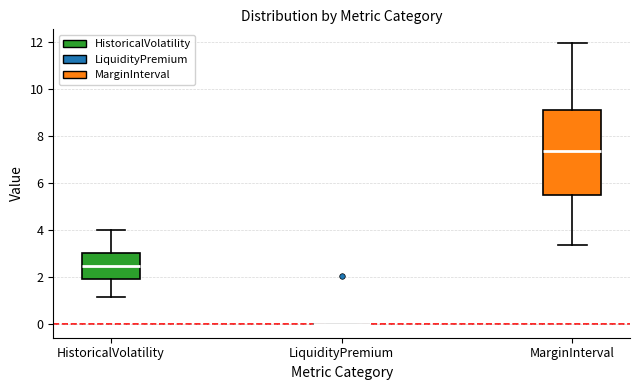

Reading left to right, read every box against the y-axis: the position of its median line, the range the box covers, and the ends of its whiskers. The values are not printed on the chart, so give them approximately, as read against the axis.

HistoricalVolatility: median 2.4, box 2.0 to 3.0, whiskers 1.2 to 4.0
LiquidityPremium: box collapsed to a line at 0.0, whiskers 0.0 to 0.0
MarginInterval: median 7.4, box 5.4 to 9.0, whiskers 3.4 to 12.0